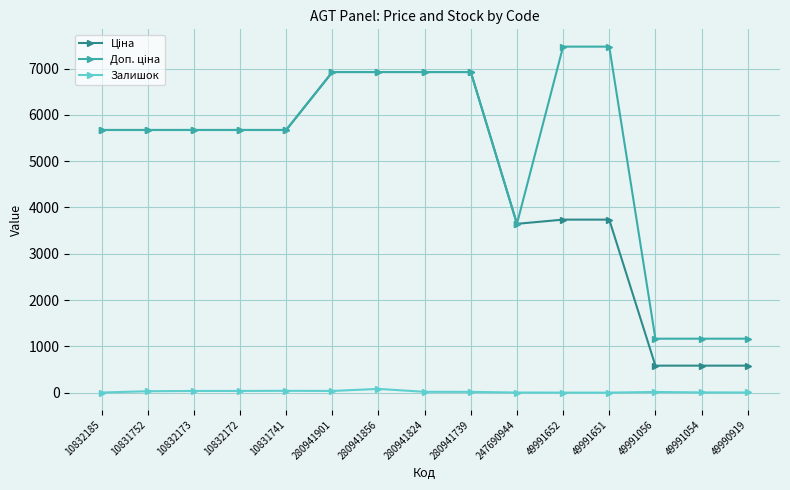

What is the greatest value displayed?

7474.5